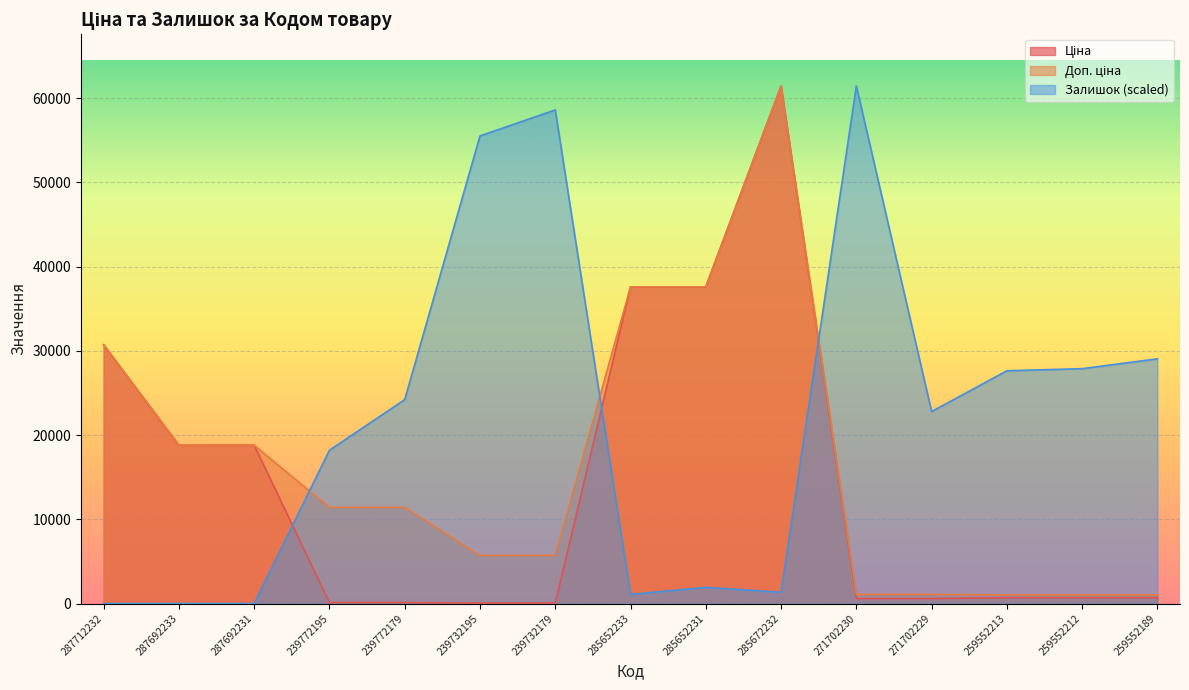

Which category has the lowest value in the Ціна series?

239732195